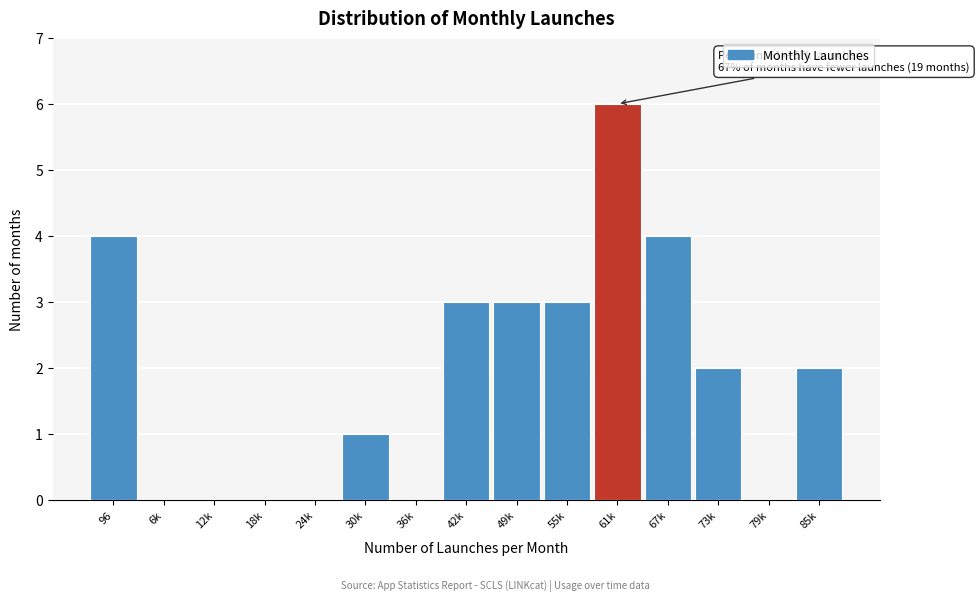

Reading left to right, list all the values displayed in this chart.

96=4	6k=0	12k=0	18k=0	24k=0	30k=1	36k=0	42k=3	49k=3	55k=3	61k=6	67k=4	73k=2	79k=0	85k=2